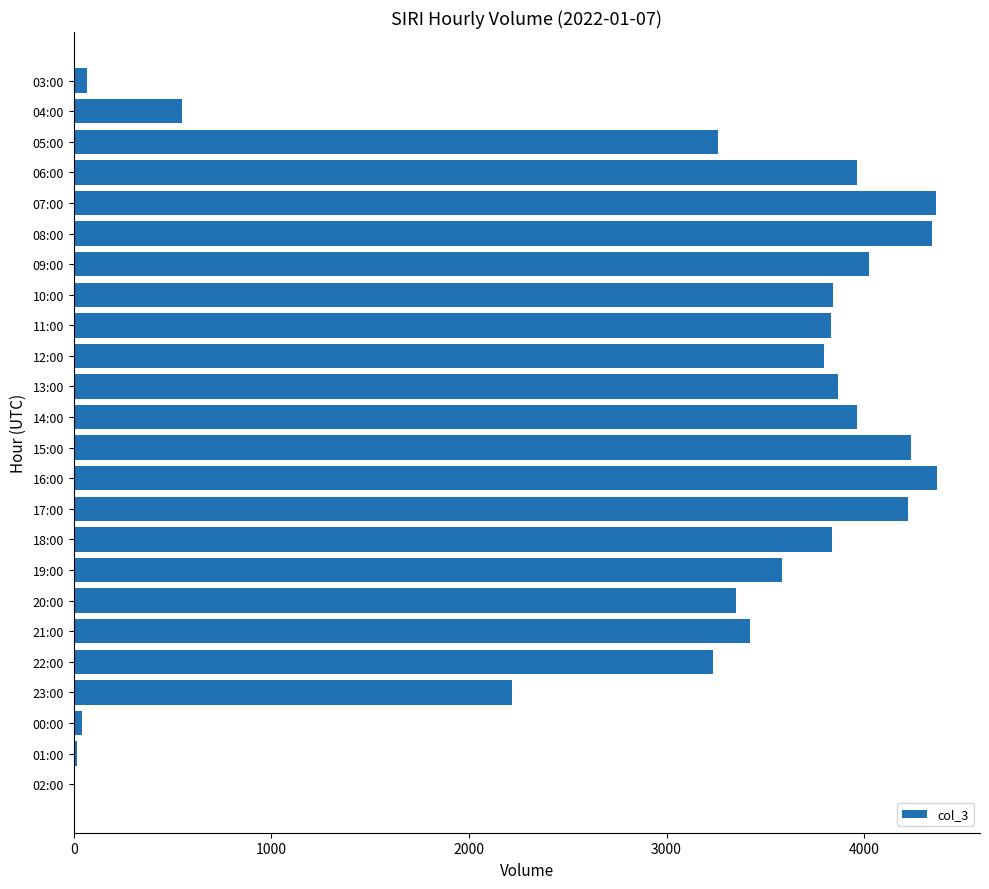

The value at 06:00 is 3966. True or false?

True